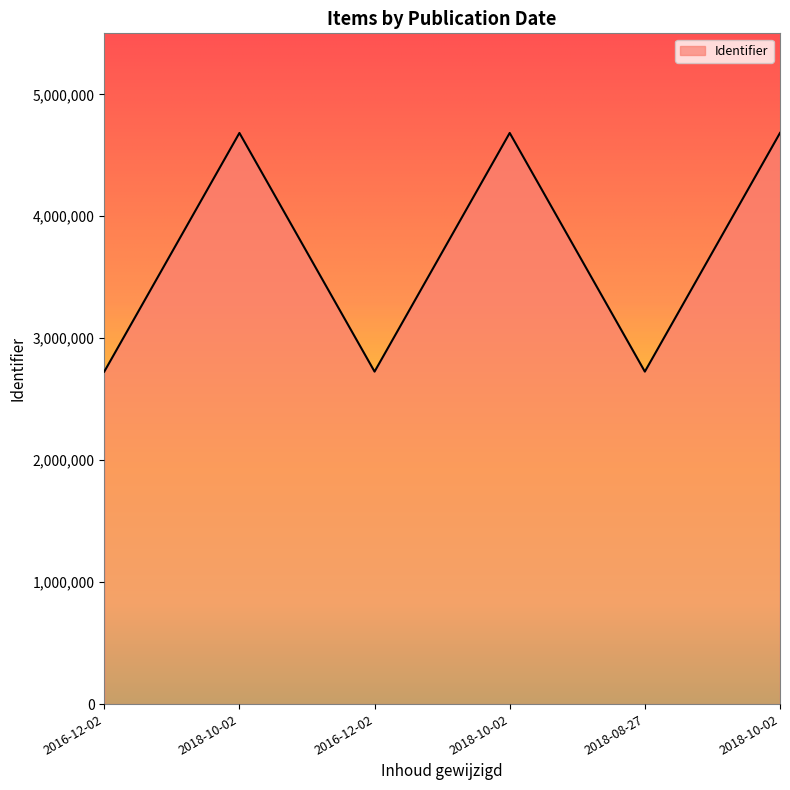

Does the chart have visible grid lines?

No